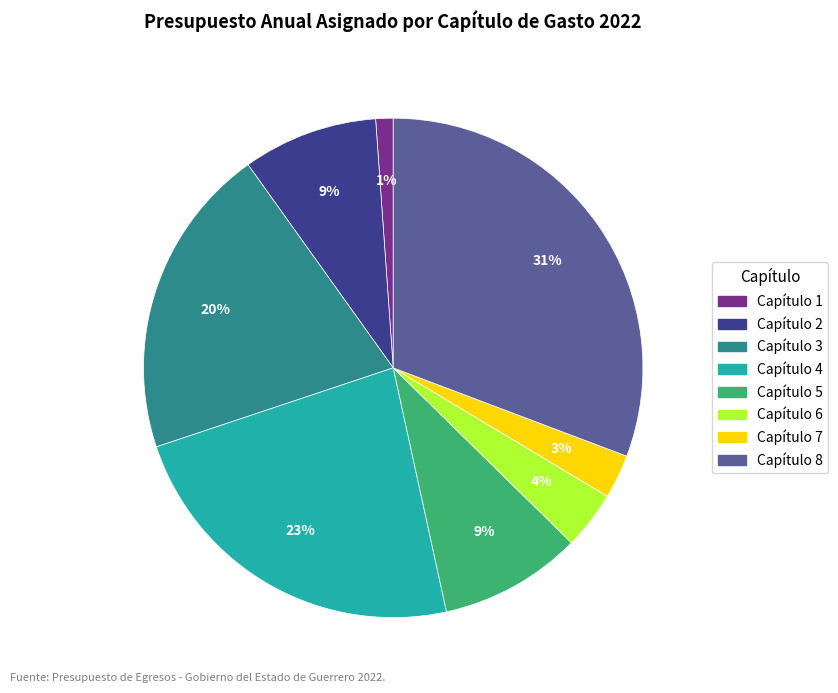

Between Capítulo 6 and Capítulo 8, which is larger?

Capítulo 8